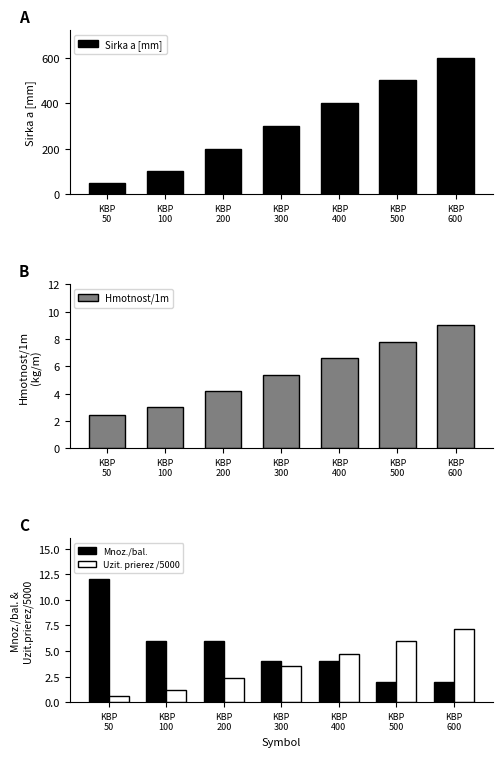

What is the sum of the Hmotnost/1m values at KBP
50 and KBP
100?

5.5